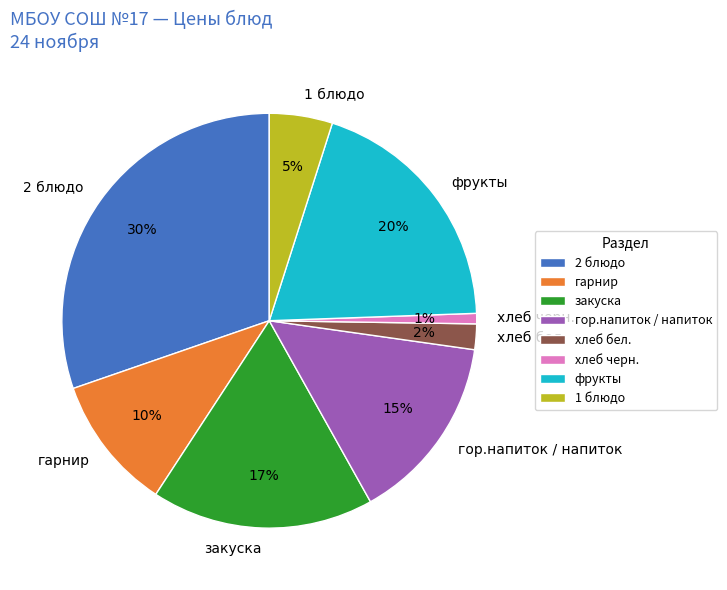

What is the ratio of the value at закуска to the value at 2 блюдо?

0.6